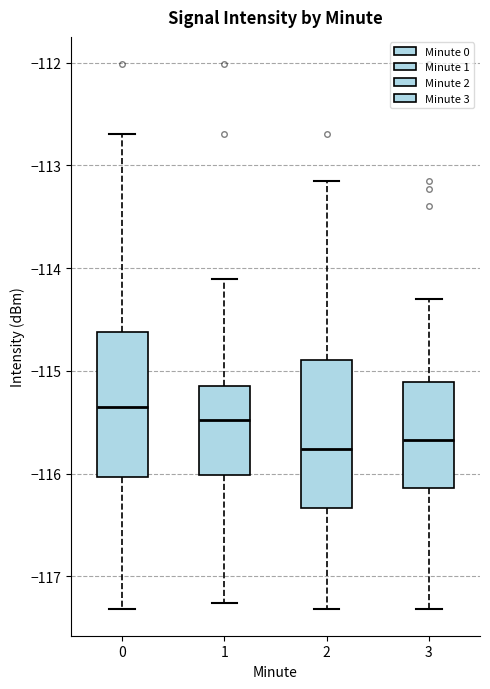

Reading left to right, read every box against the y-axis: the position of its median line, the range the box covers, and the ends of its whiskers. The values are not printed on the chart, so give them approximately, as read against the axis.

0: median -115.4, box -116.0 to -114.6, whiskers -117.3 to -112.7
1: median -115.5, box -116.0 to -115.2, whiskers -117.3 to -114.1
2: median -115.8, box -116.3 to -114.9, whiskers -117.3 to -113.1
3: median -115.7, box -116.1 to -115.1, whiskers -117.3 to -114.3